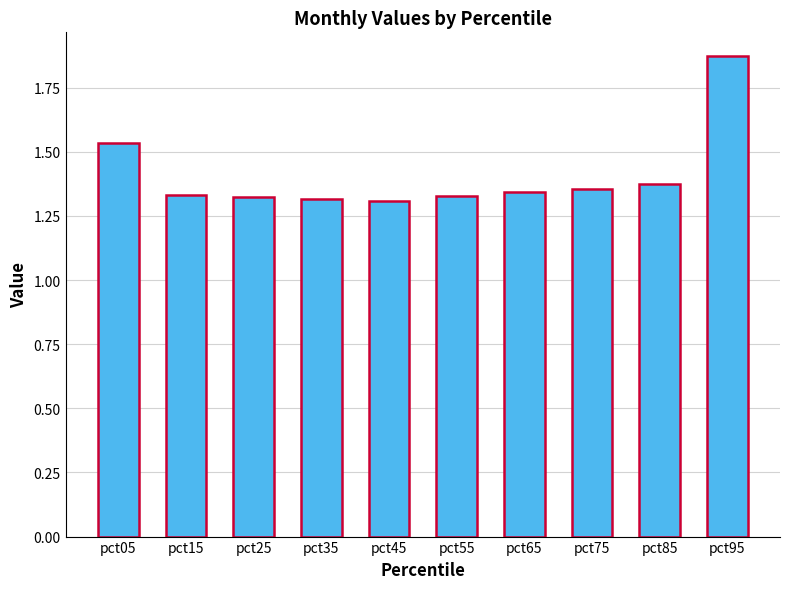

Which category has the highest value across all series?

pct95